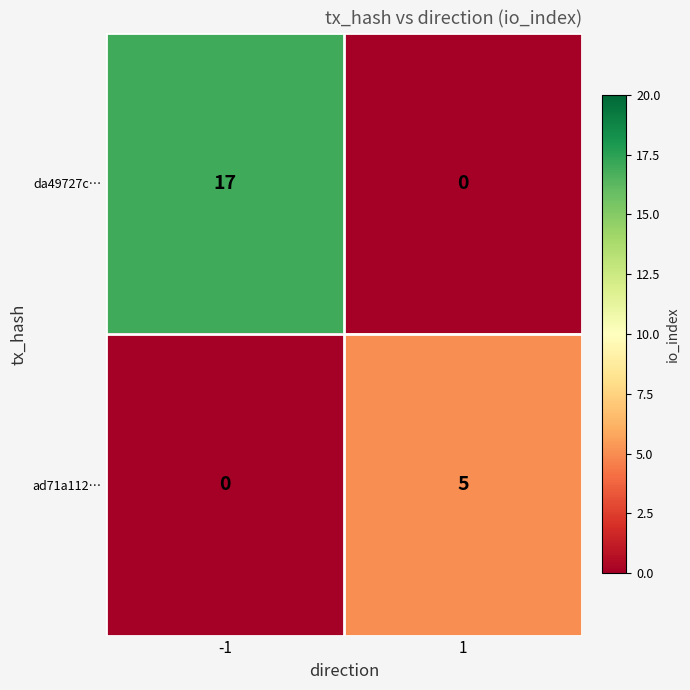

Reading left to right, transcribe all the data shown in this chart.

da49727c…: 17	0
ad71a112…: 0	5